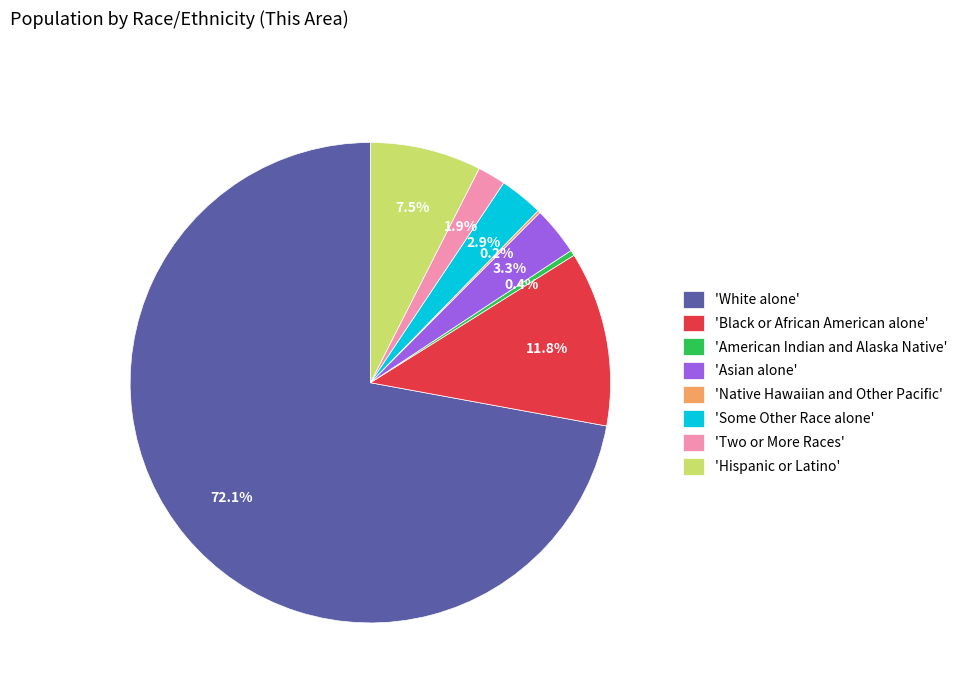

Is there any slice that represents more than half of the pie?

Yes